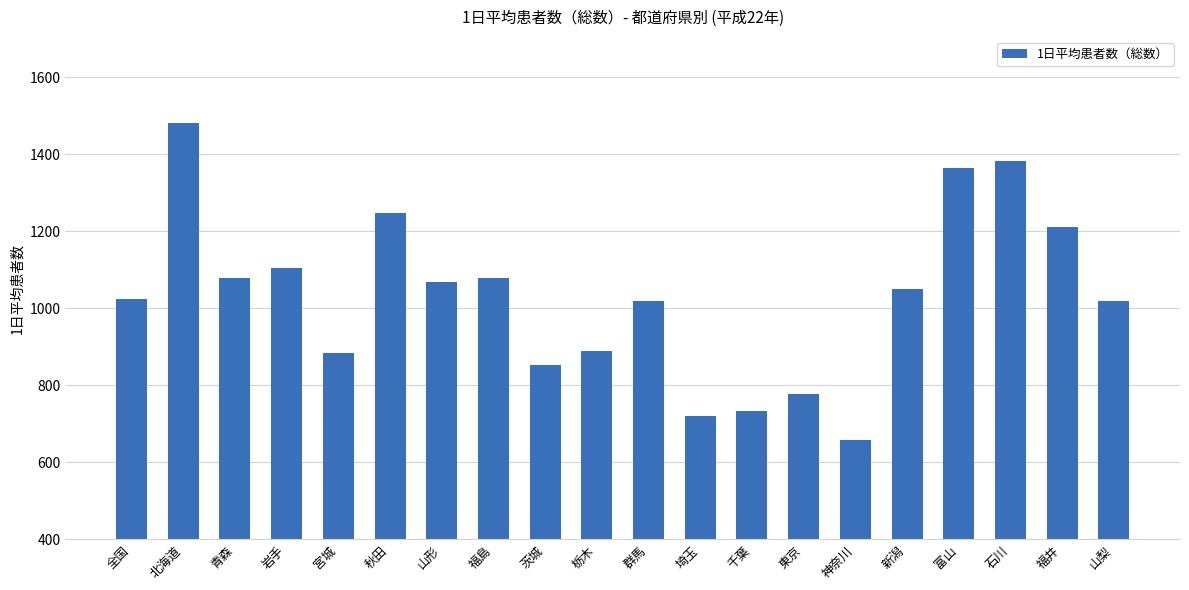

Is it true that the value at 青森 is 410.8?

False